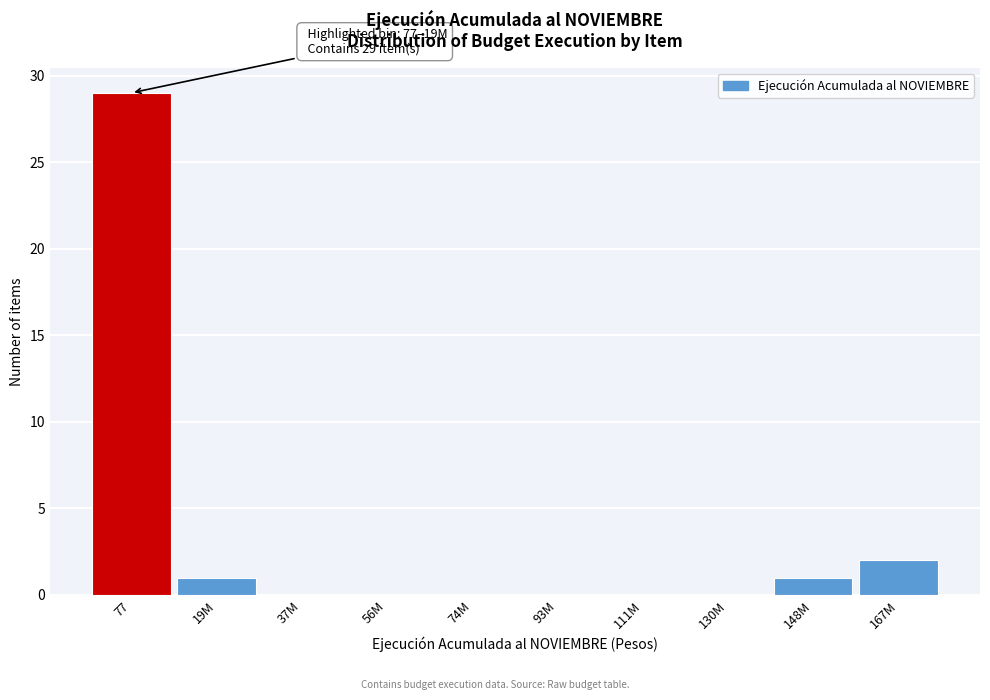

Reading left to right, extract all data points from this chart.

77=29	19M=1	37M=0	56M=0	74M=0	93M=0	111M=0	130M=0	148M=1	167M=2